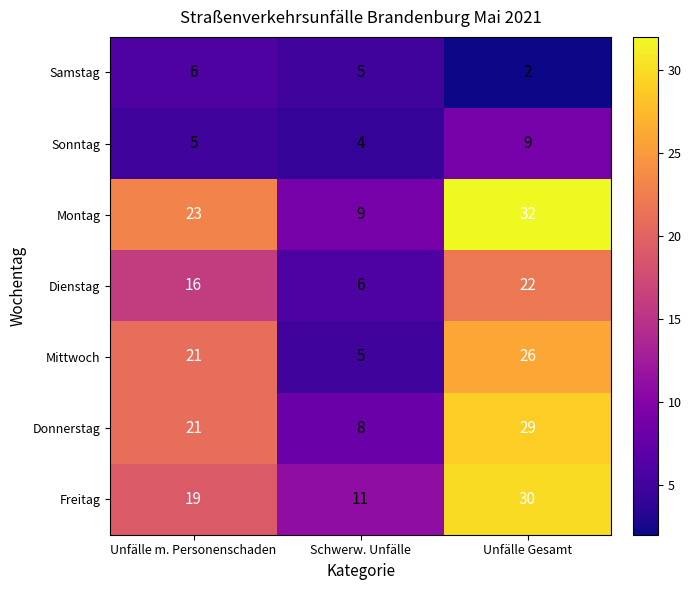

At which category is the sum across all series the highest?

Unfälle Gesamt